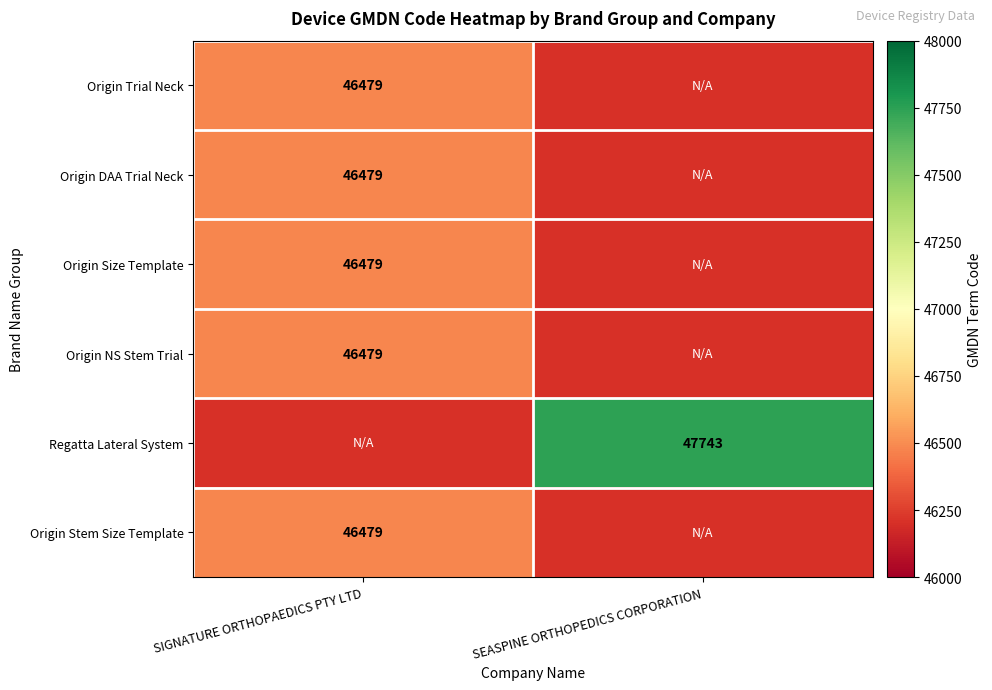

Which has a higher value, SEASPINE ORTHOPEDICS CORPORATION or SIGNATURE ORTHOPAEDICS PTY LTD?

SIGNATURE ORTHOPAEDICS PTY LTD